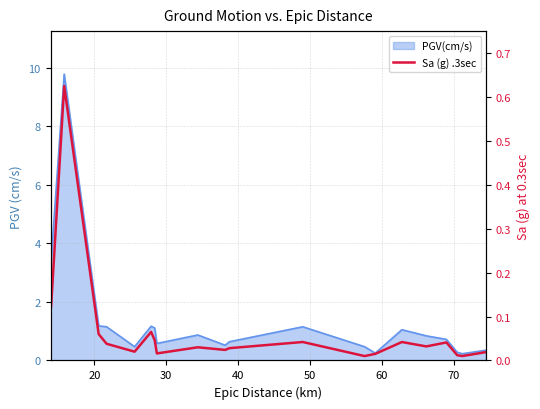

Reading left to right, what are all the values shown in this chart?

0.1	0.1	0.6	0.1	0.0	0.0	0.1	0.0	0.0	0.0	0.0	0.0	0.0	0.0	0.0	0.0	0.0	0.0	0.0	0.0	0.0